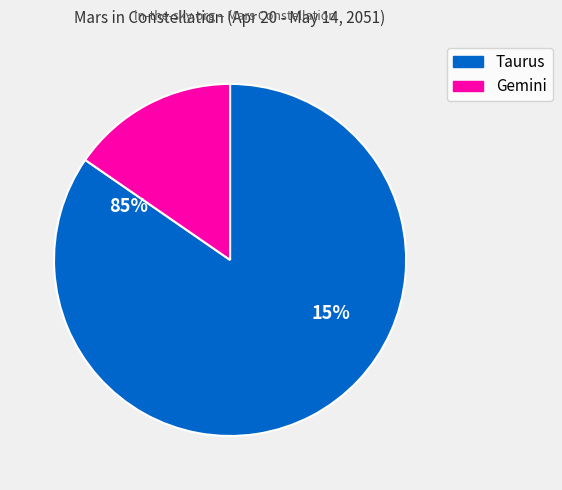

How many segments does this pie chart have?

2